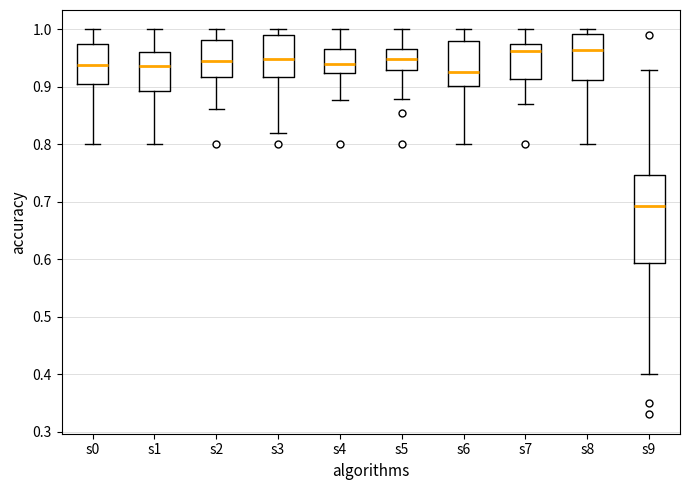

Where is the upper edge of the box for s1 on the y-axis? The values are not printed on the chart, so give them approximately, as read against the axis.

0.96